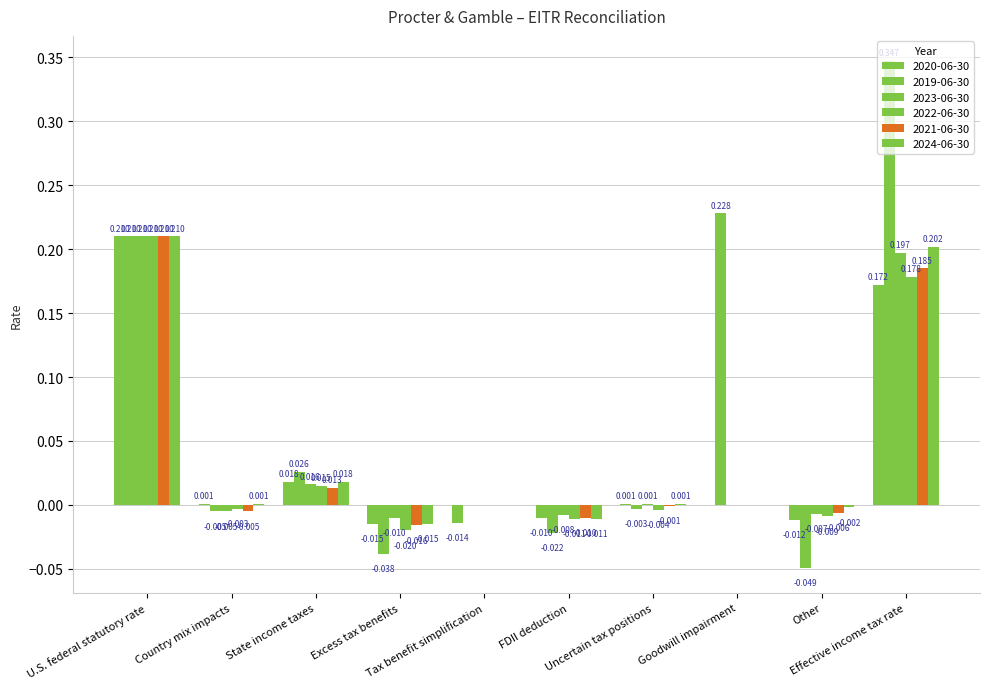

Are the bars grouped side by side (vs. stacked)?

Yes